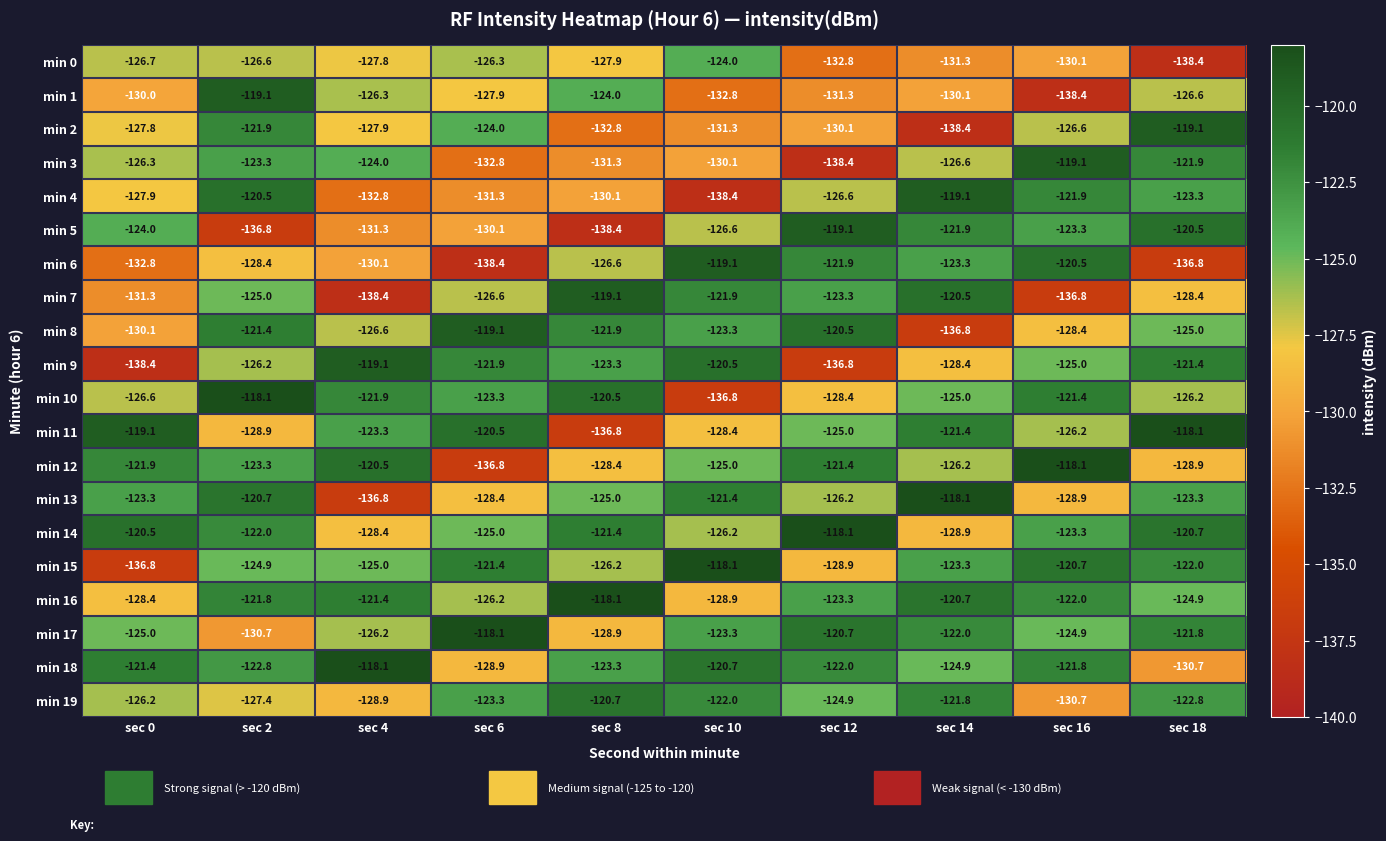

Is it true that min 4 equals -216.2 at sec 2?

False